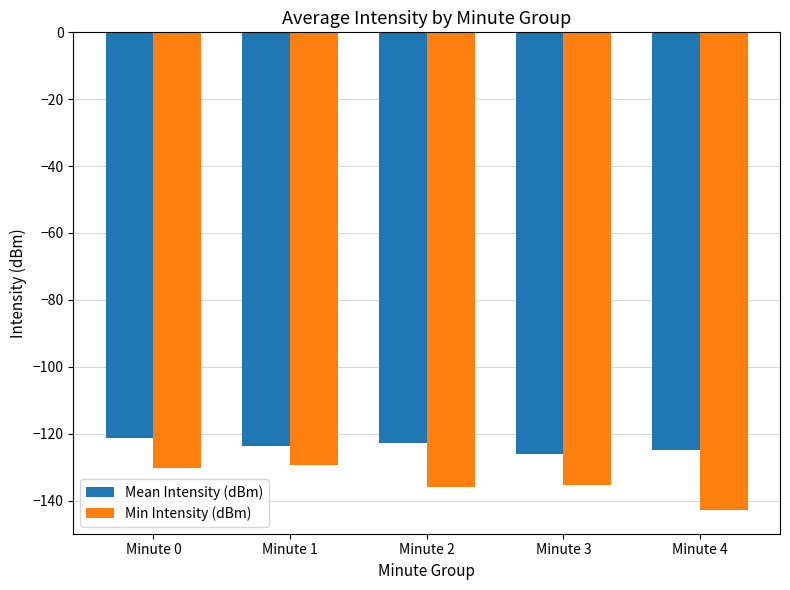

What is the difference between the highest and lowest values at Minute 2?

13.2